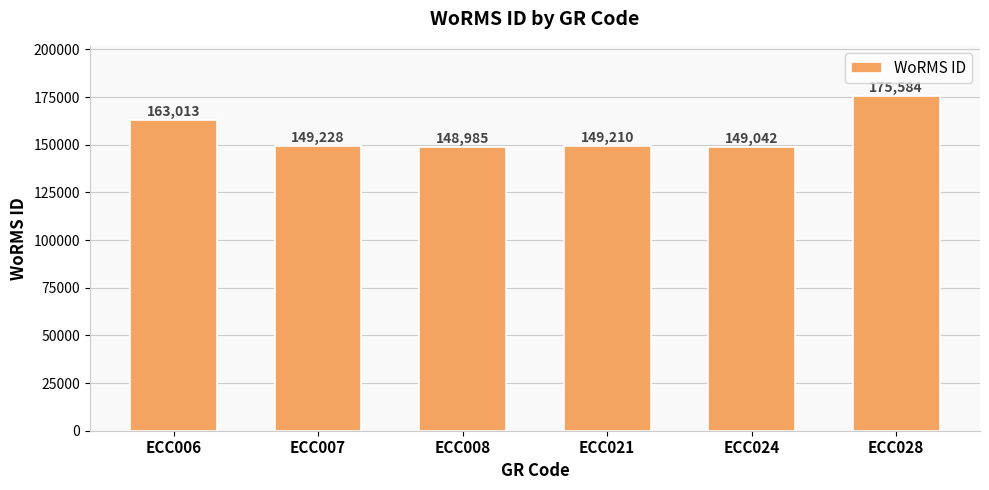

What is the value of the 6th bar from the left?

175584